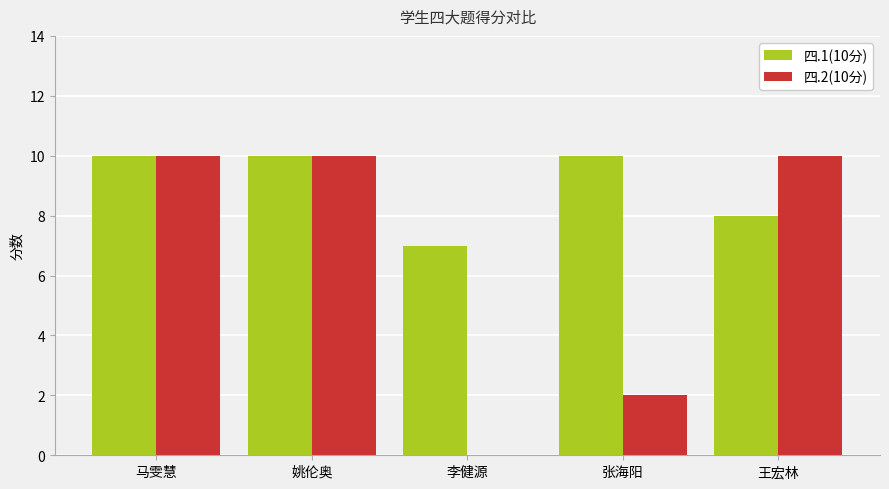

What are all the series names shown in the legend?

四.1(10分), 四.2(10分)